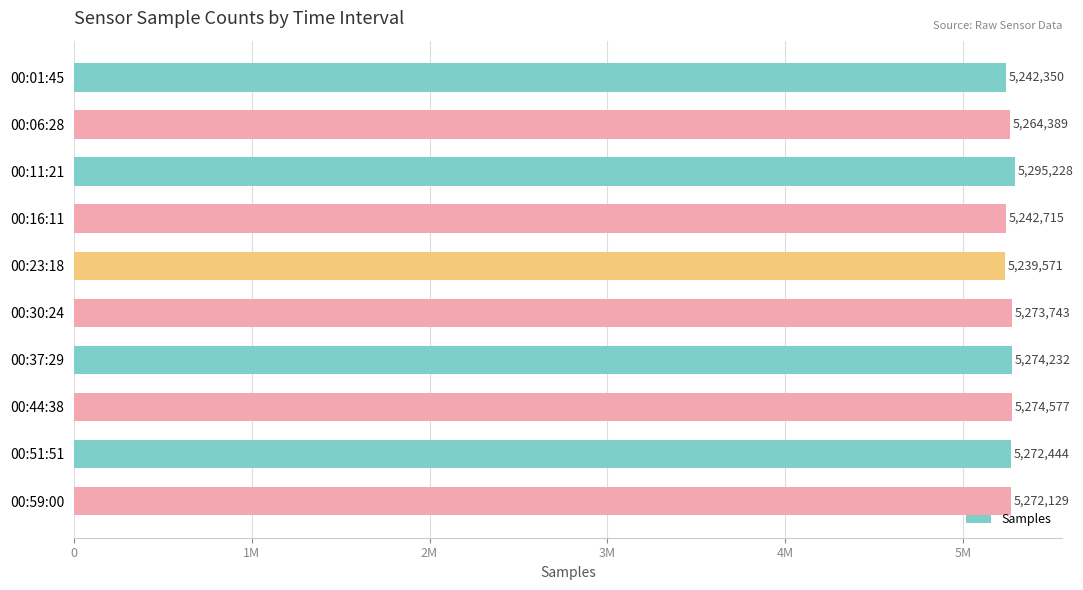

Does the chart contain any negative values?

No